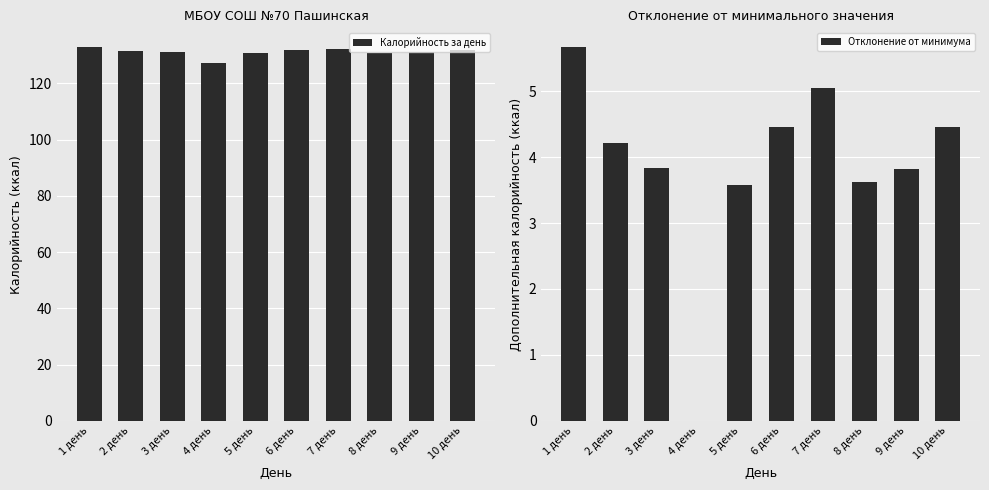

True or false: Калорийность за день has a value of 131.7 at 6 день.

True